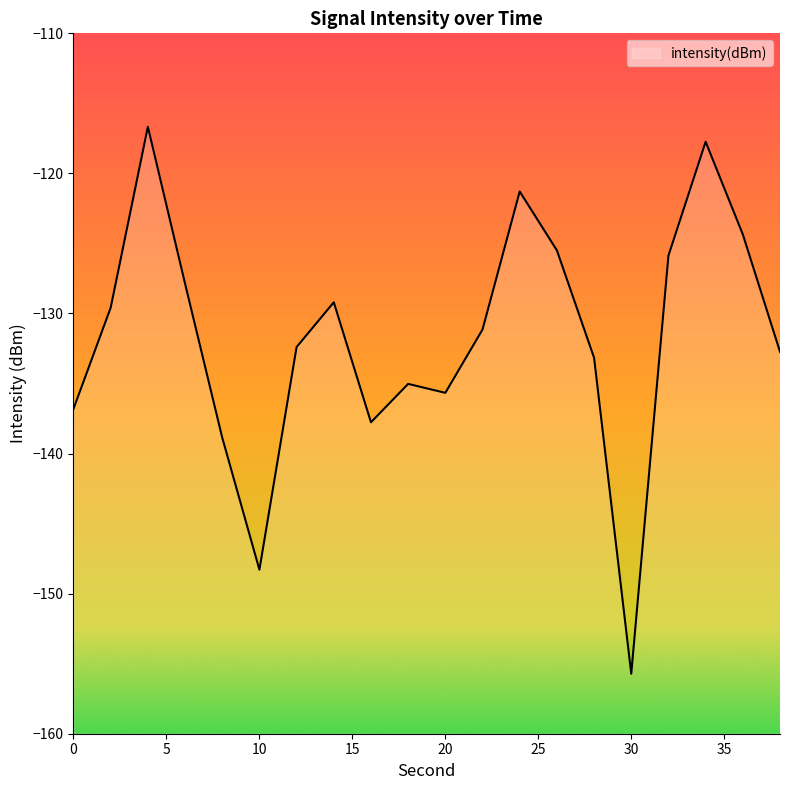

How many values exceed -131?

9